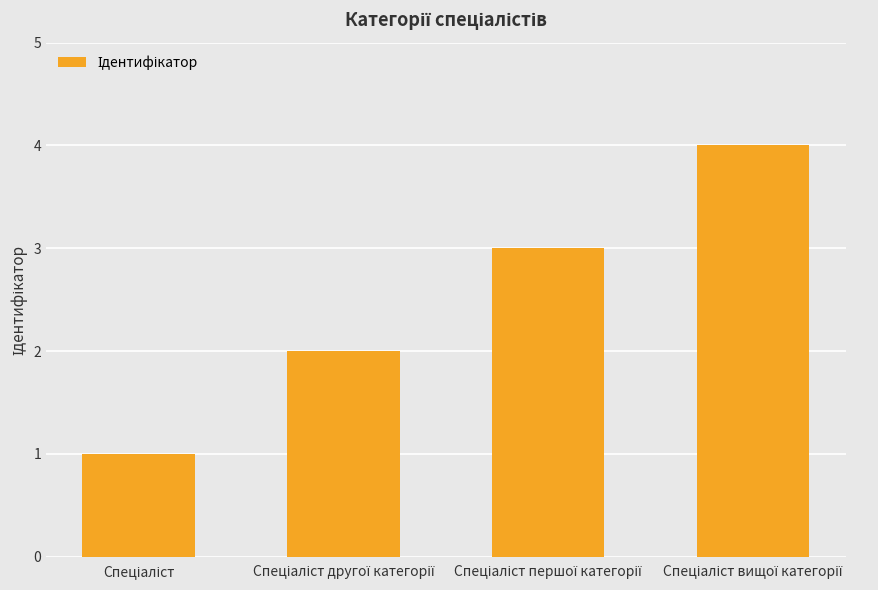

What is the difference between the maximum and minimum values?

3